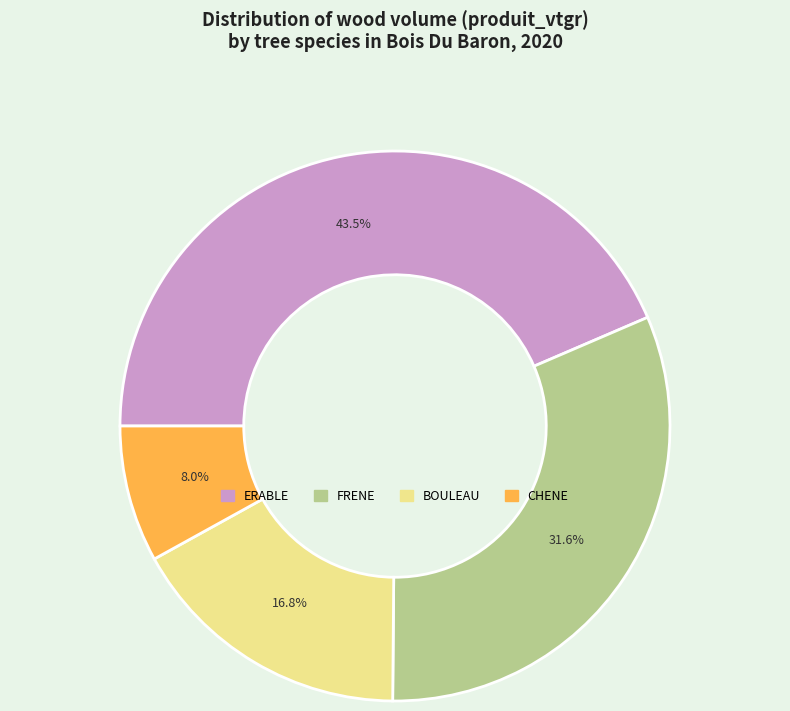

How many segments does this pie chart have?

4